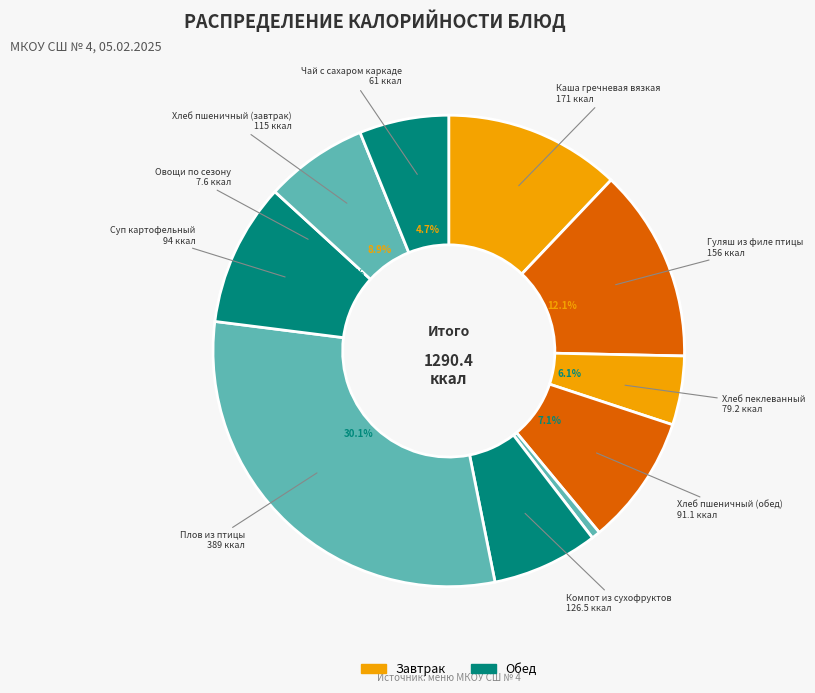

What percentage is the Чай с сахаром каркаде slice, to the nearest percent?

5%